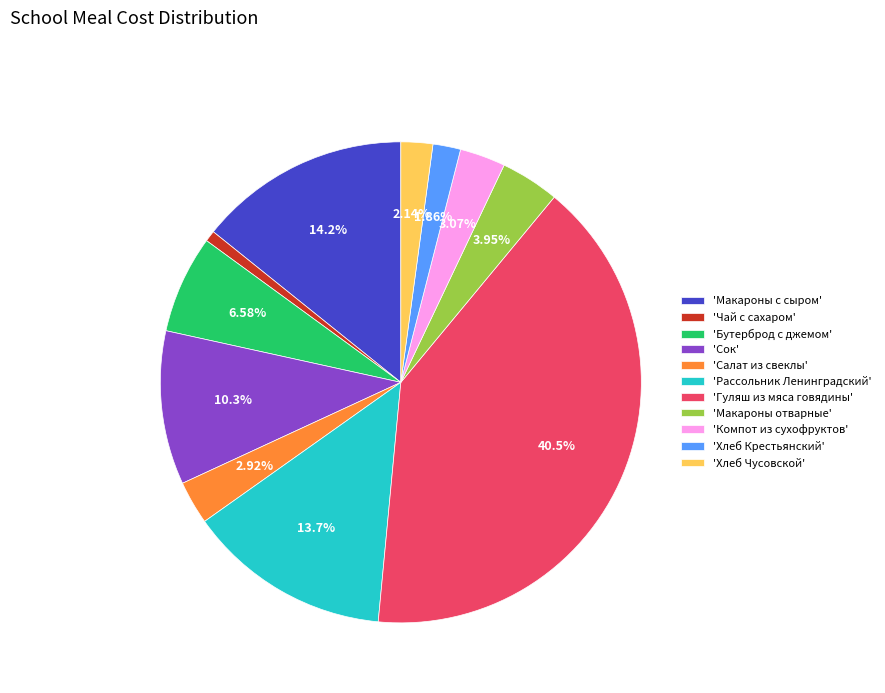

How many segments does this pie chart have?

11